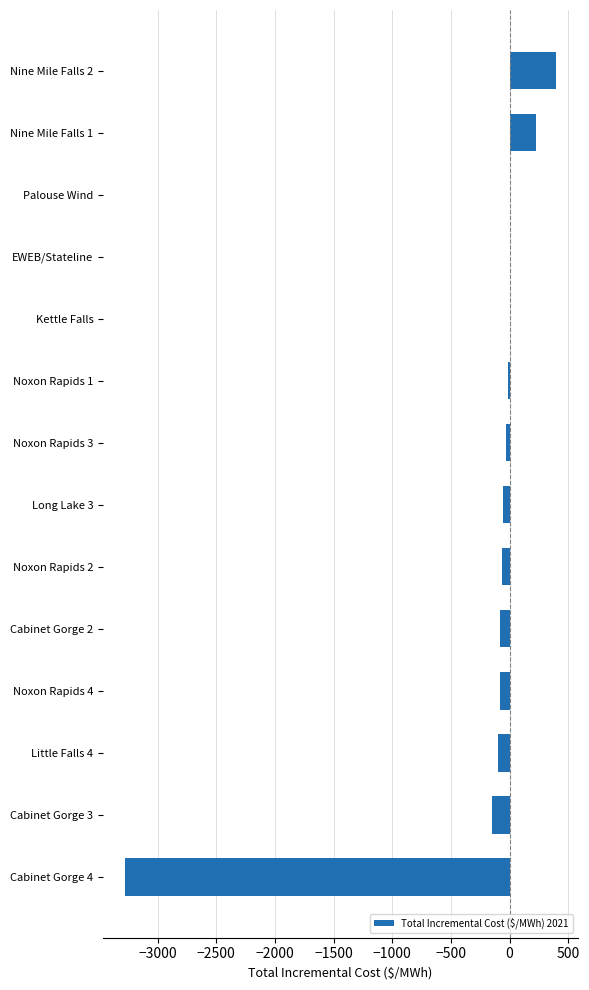

Is it true that the value at EWEB/Stateline is 0.0?

True